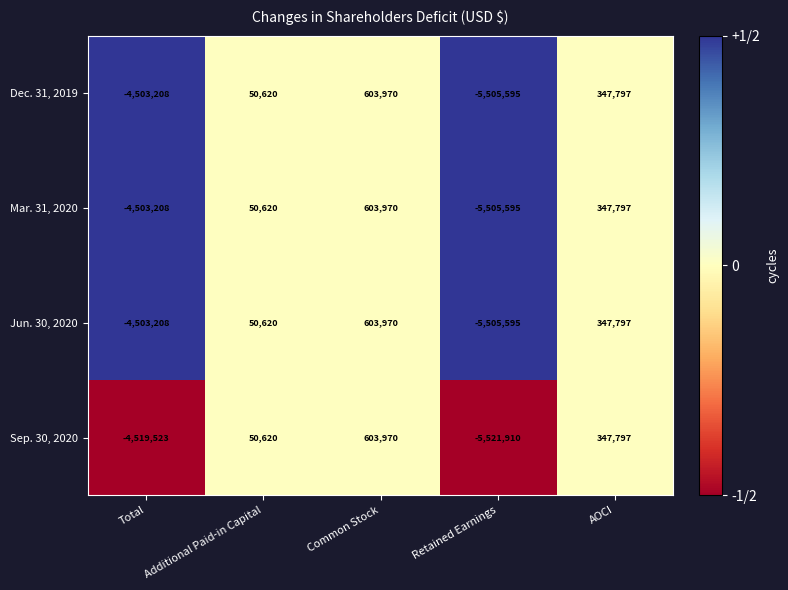

Rank the categories by Dec. 31, 2019 value from highest to lowest.

Common Stock, AOCI, Additional Paid-in Capital, Total, Retained Earnings